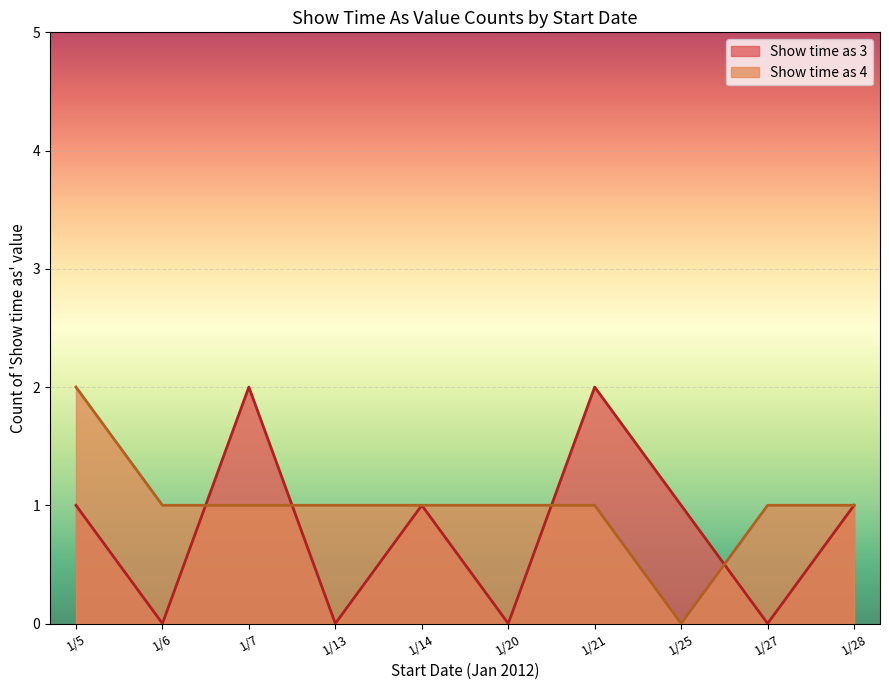

At 1/20, list the series in order from smallest to largest.

Show time as 3, Show time as 4